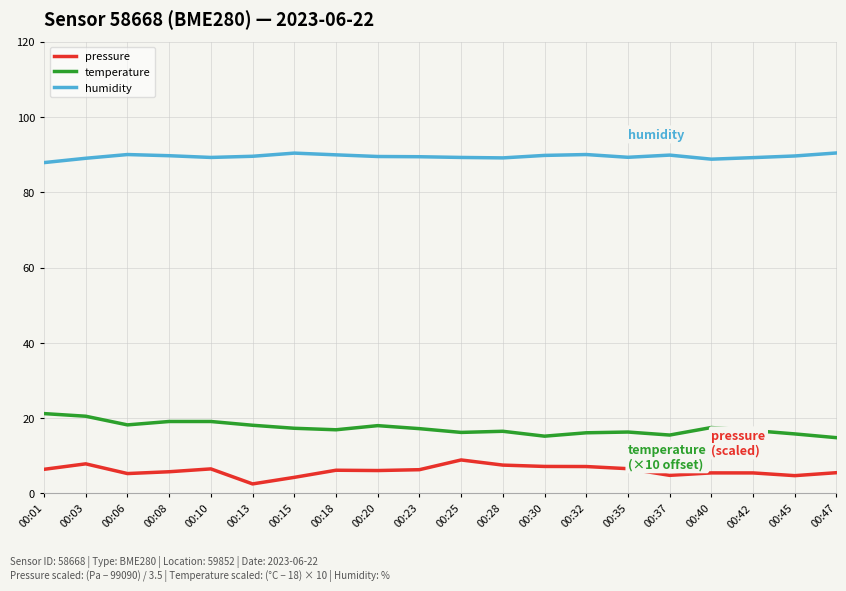

True or false: pressure and temperature cross at least once.

False